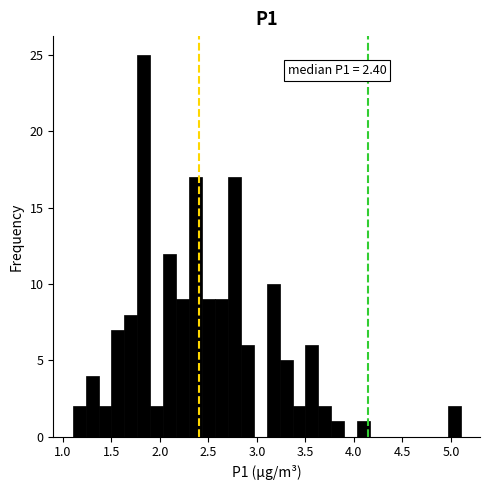

Around what value on the x-axis is the tallest bar? Give the approximate position of its centre, as read against the axis.

1.85